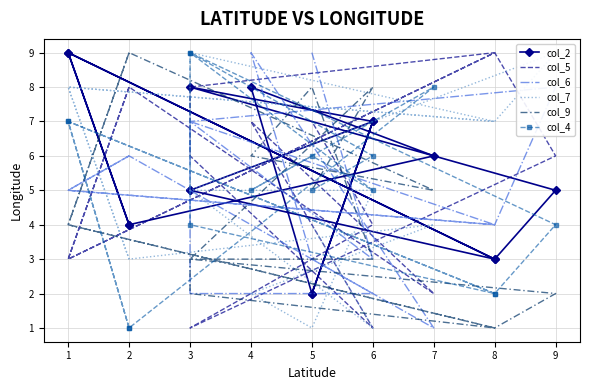

What is the lowest value of the col_5 series?

1